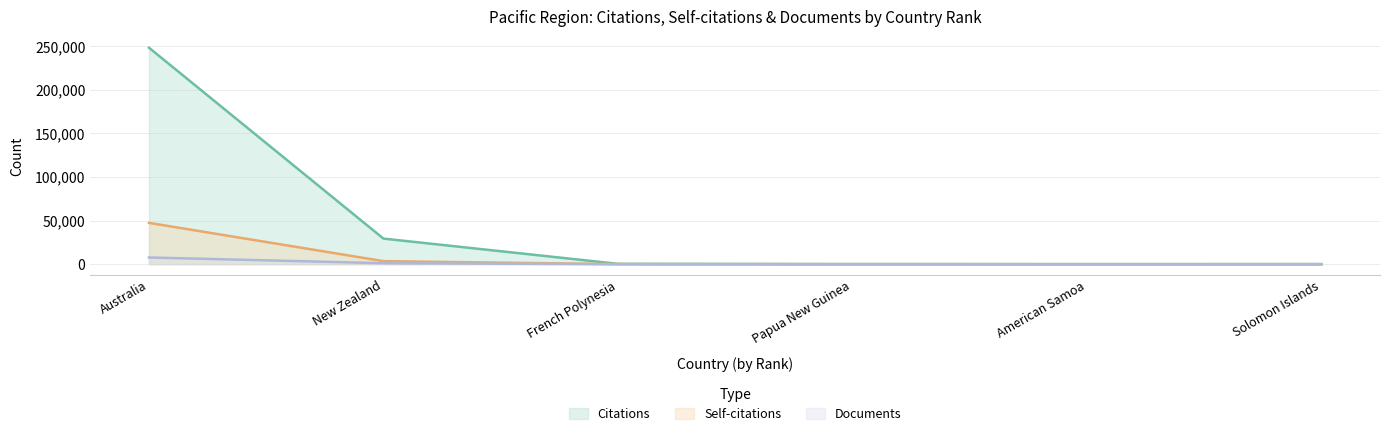

How many series are shown in this chart?

3